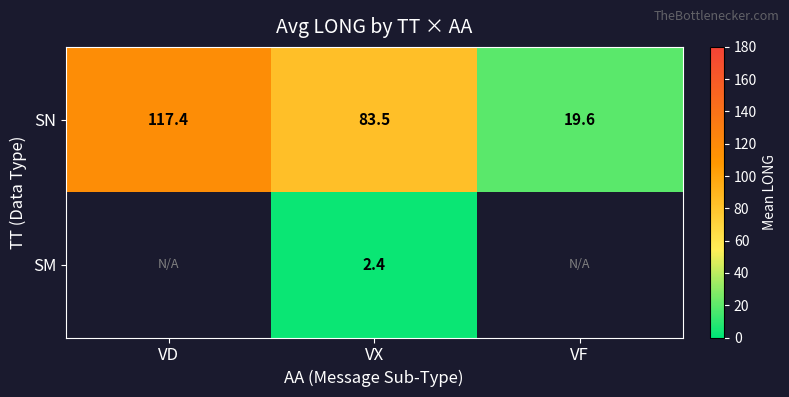

What is the maximum value shown in the chart?

117.4